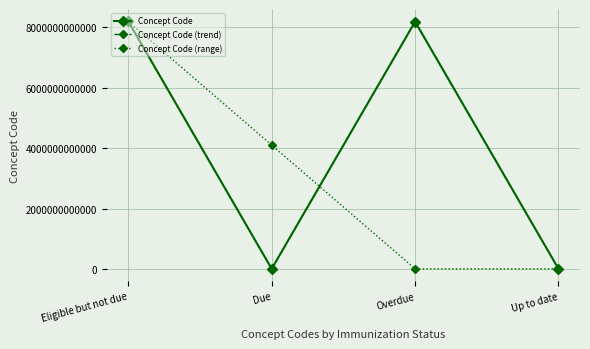

How many series are shown in this chart?

3